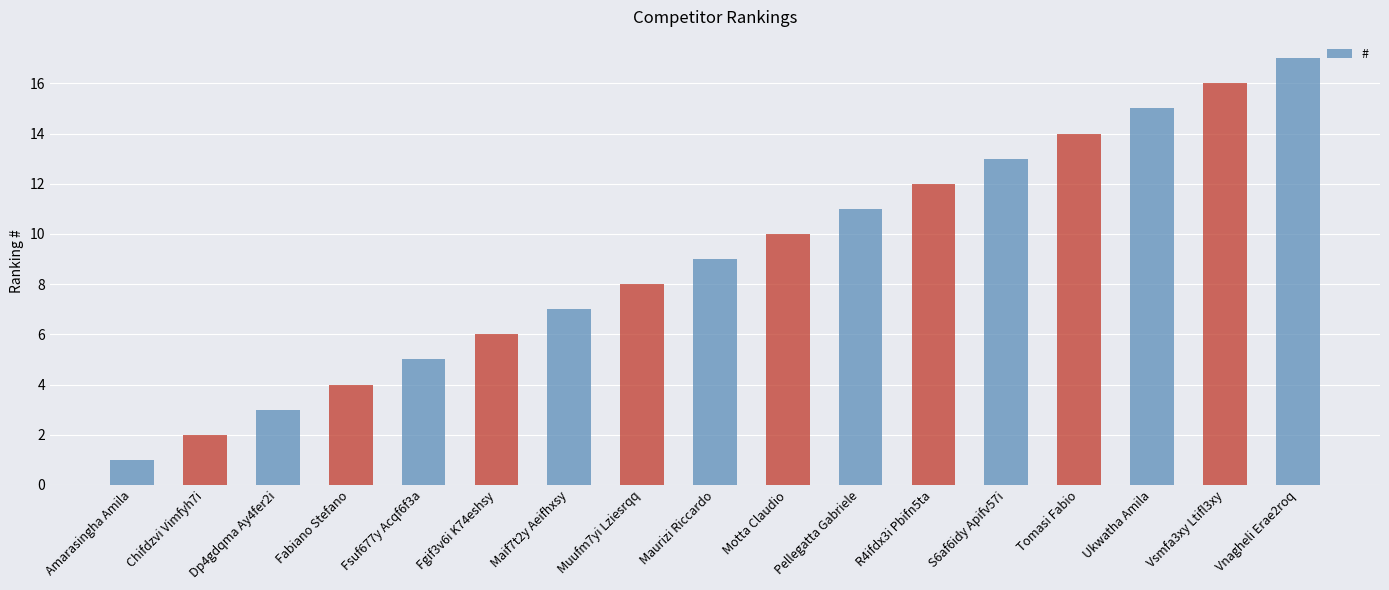

Reading left to right, what are all the values shown in this chart?

Amarasingha Amila=1	Chifdzvi Vimfyh7i=2	Dp4gdqma Ay4fer2i=3	Fabiano Stefano=4	Fsuf677y Acqf6f3a=5	Fgif3v6i K74eshsy=6	Maif7t2y Aeifhxsy=7	Muufm7yi Lziesrqq=8	Maurizi Riccardo=9	Motta Claudio=10	Pellegatta Gabriele=11	R4ifdx3i Pbifn5ta=12	S6af6idy Apifv57i=13	Tomasi Fabio=14	Ukwatha Amila=15	Vsmfa3xy Ltifl3xy=16	Vnagheli Erae2roq=17